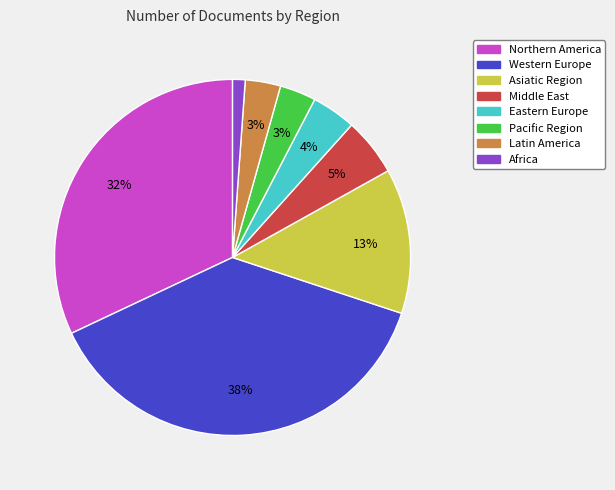

To the nearest percent, what percentage of the pie is Africa?

1%